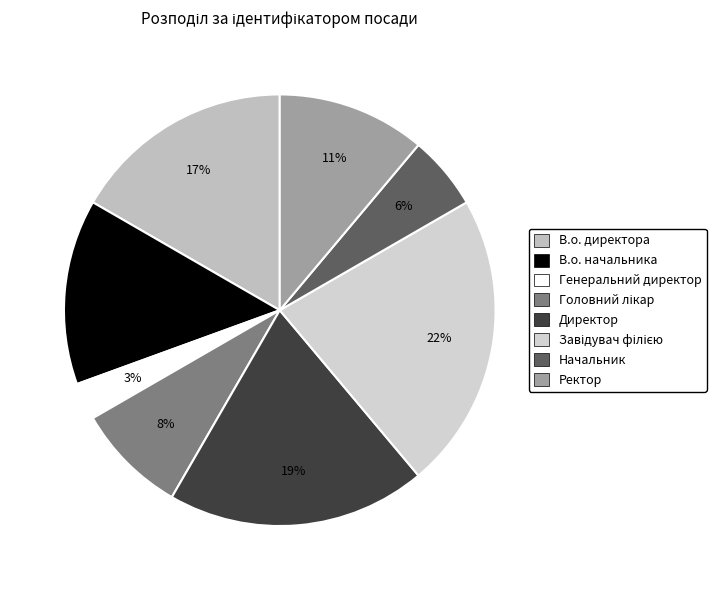

To the nearest percent, what is the difference between the largest and smallest slice percentages?

19%